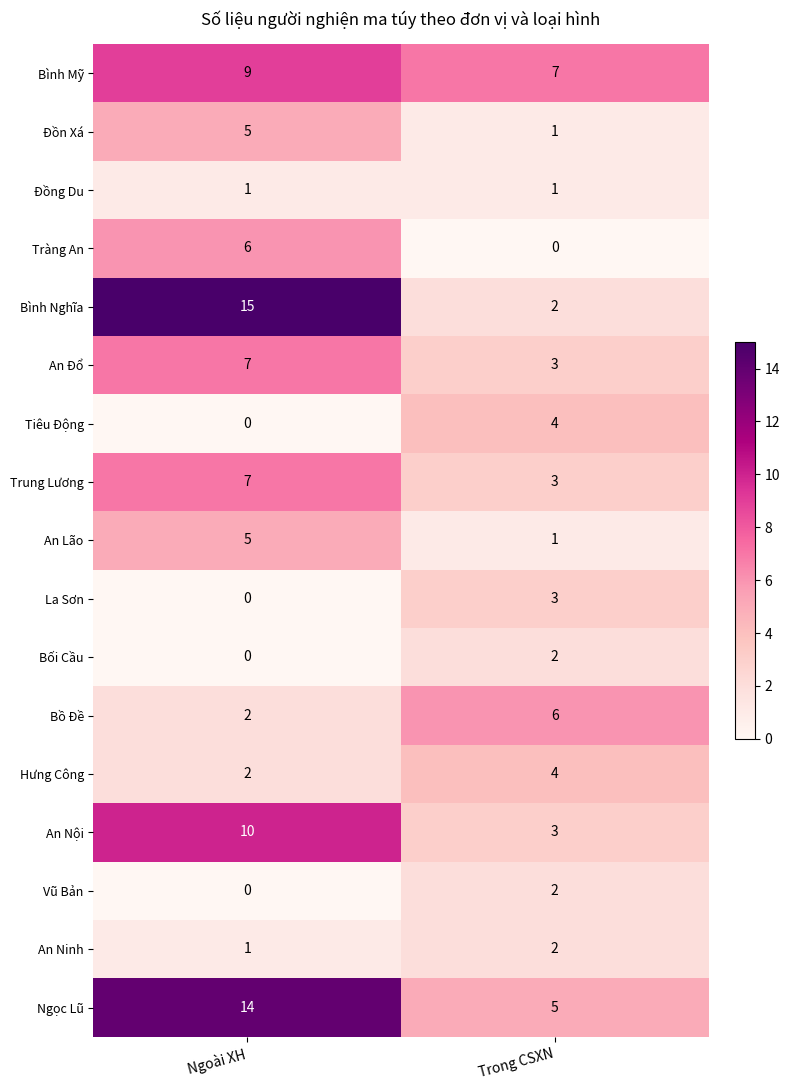

Which category has the lowest value in the Bồ Đề series?

Ngoài XH